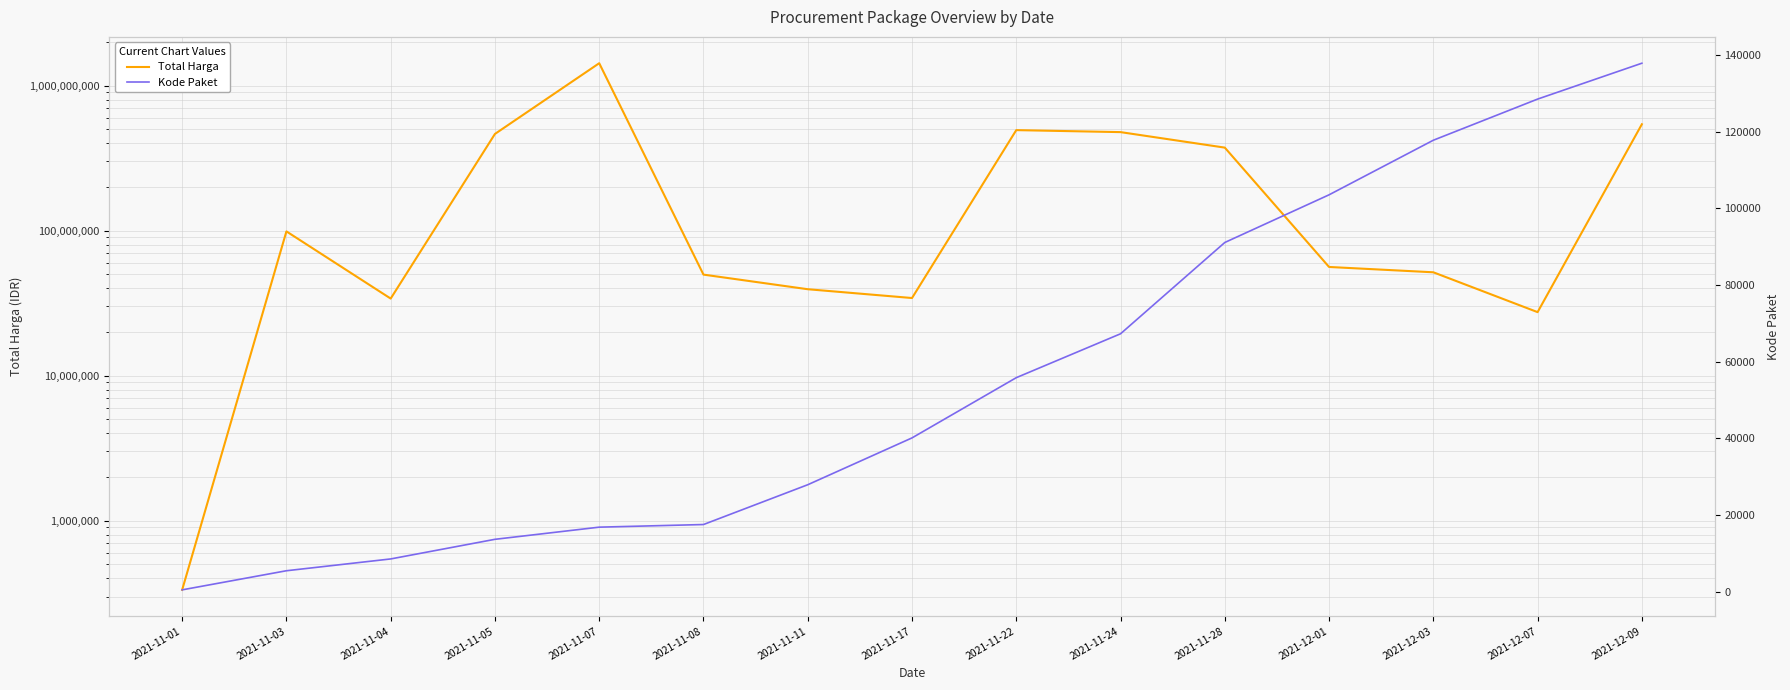

True or false: Kode Paket and Total Harga cross at least once.

False